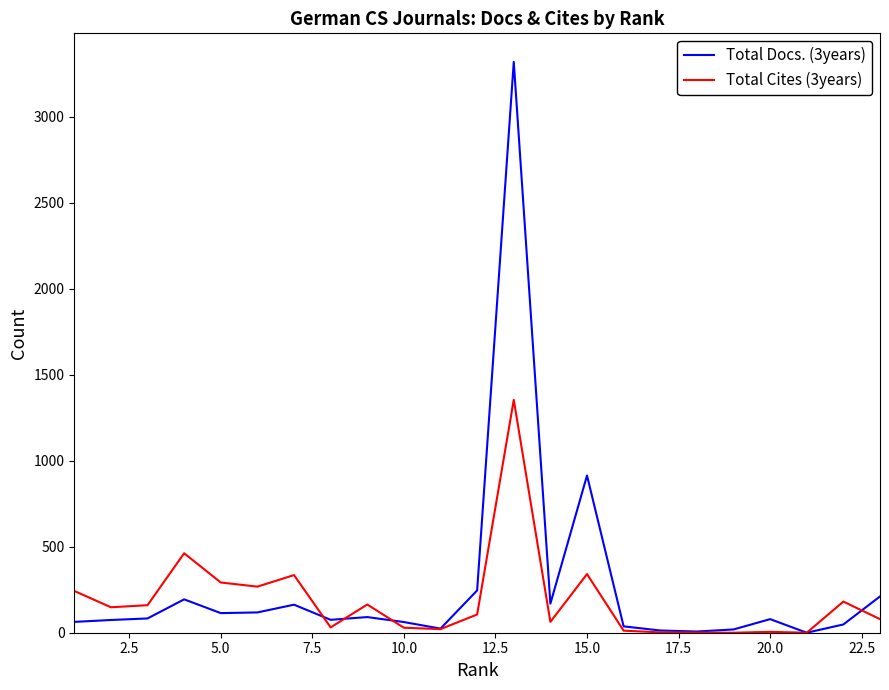

How many lines are shown in the chart?

2